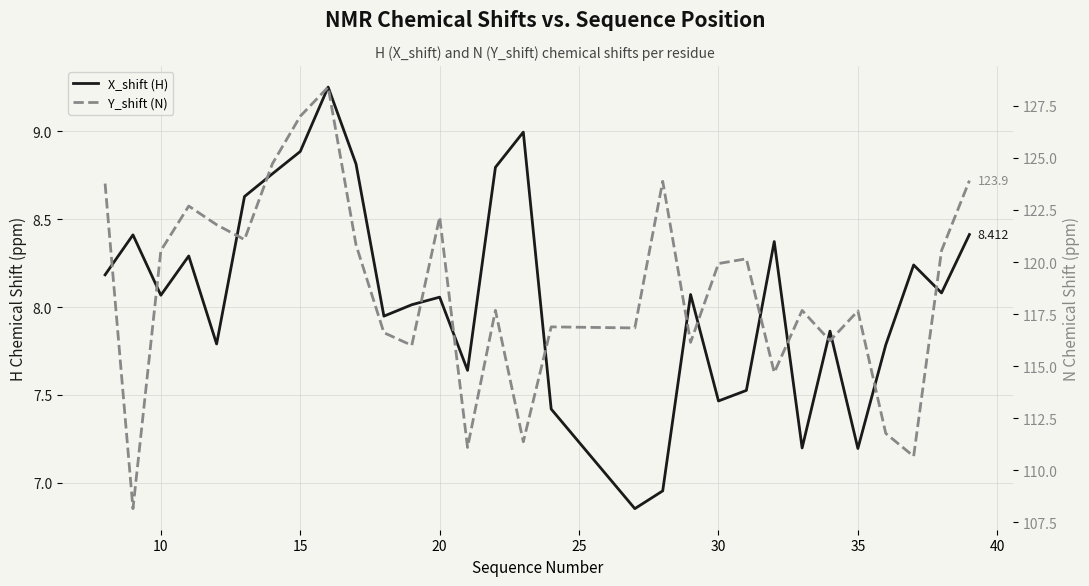

What is the sum of all Y_shift (N) values?

3560.8